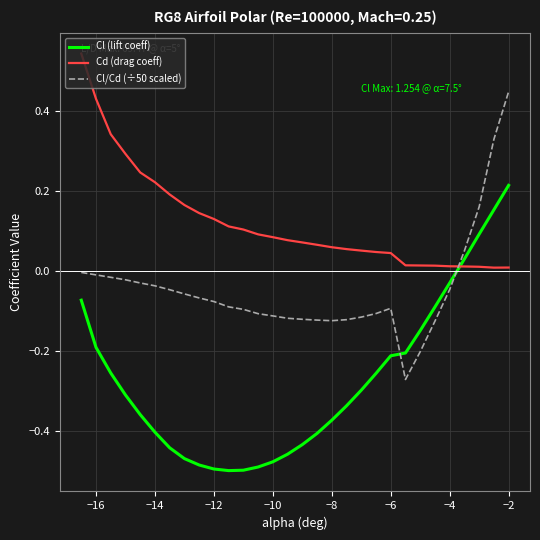

What is the difference between the maximum and minimum values in the Cl (lift coeff) series?

0.7